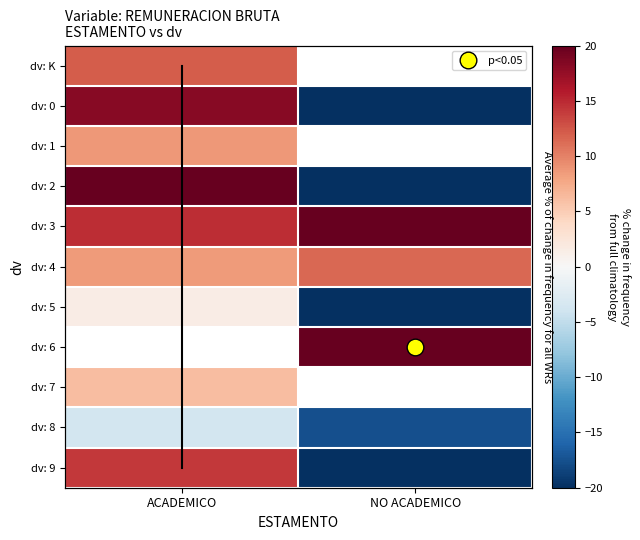

Which has a higher value, ACADEMICO or NO ACADEMICO?

NO ACADEMICO